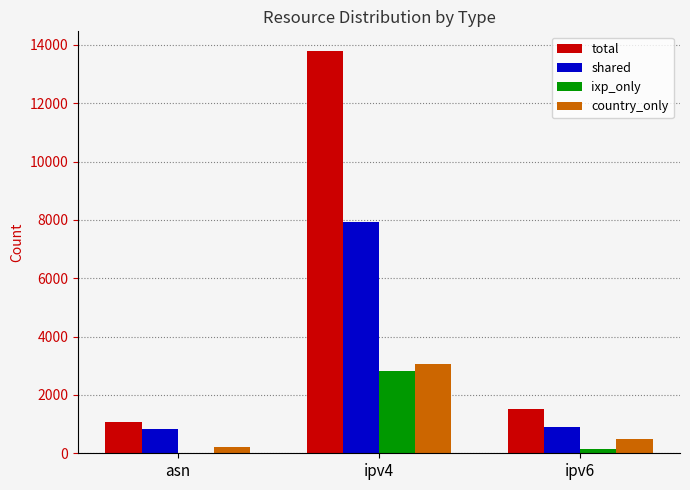

At which label does country_only reach its peak?

ipv4